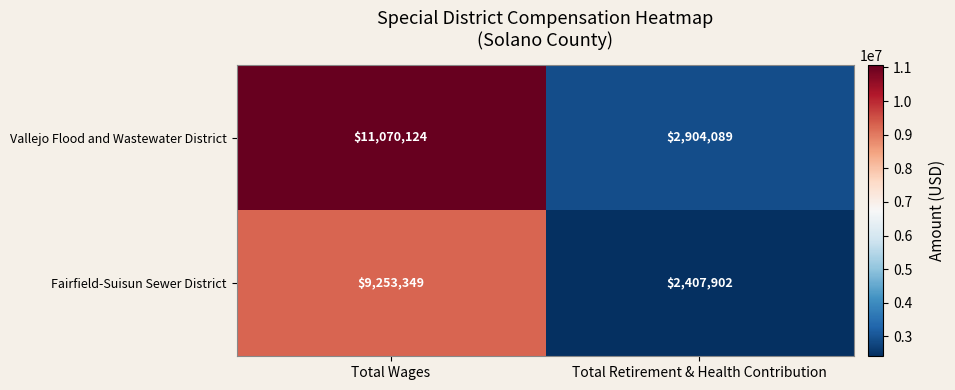

Is it true that Vallejo Flood and Wastewater District equals 2904089 at Total Retirement & Health Contribution?

True